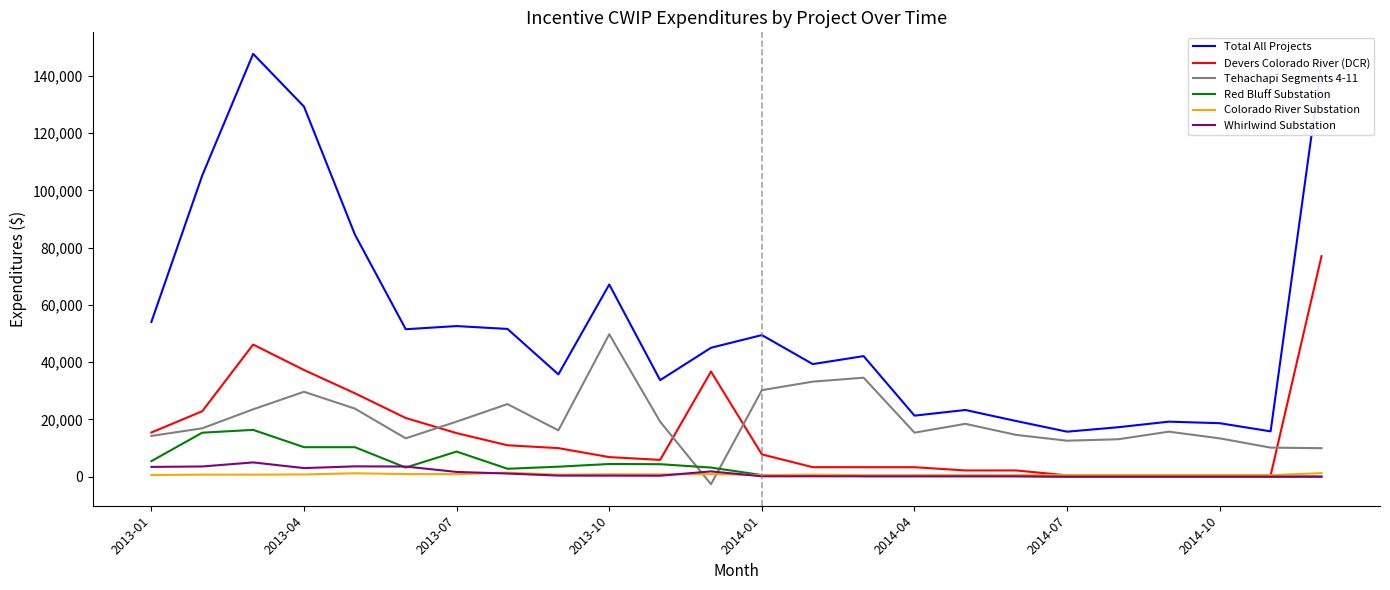

What is the minimum value for Total All Projects?

15701.4